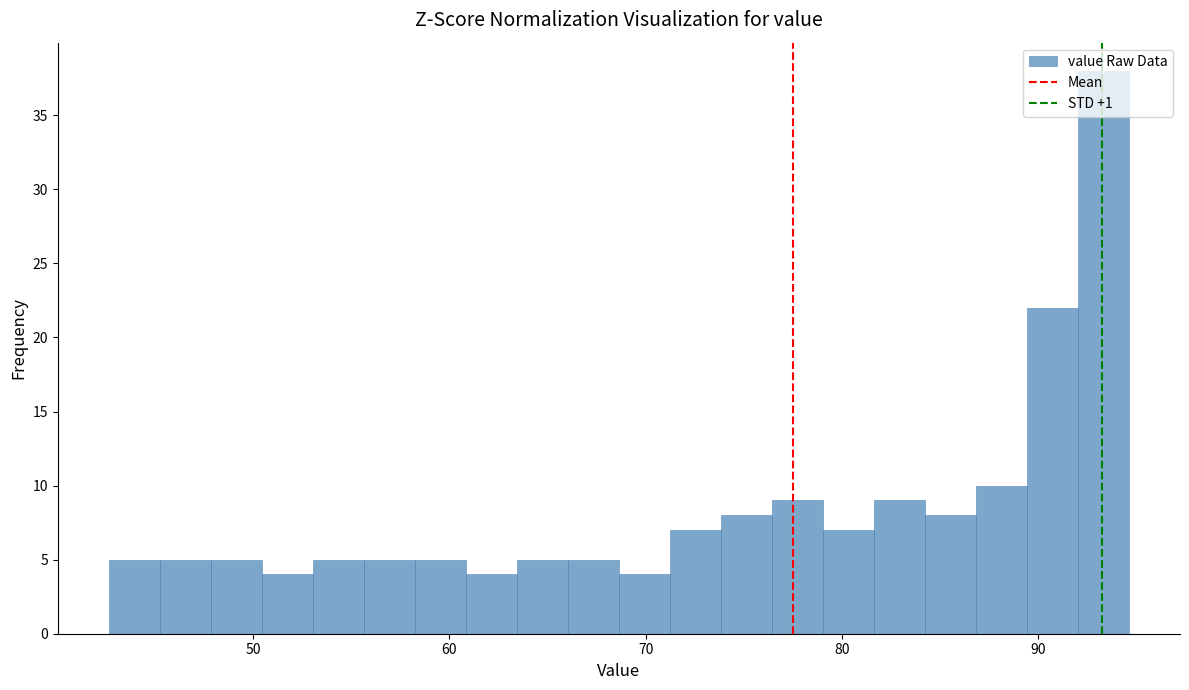

Read against the x-axis, roughly where is the centre of the tallest bar?

93